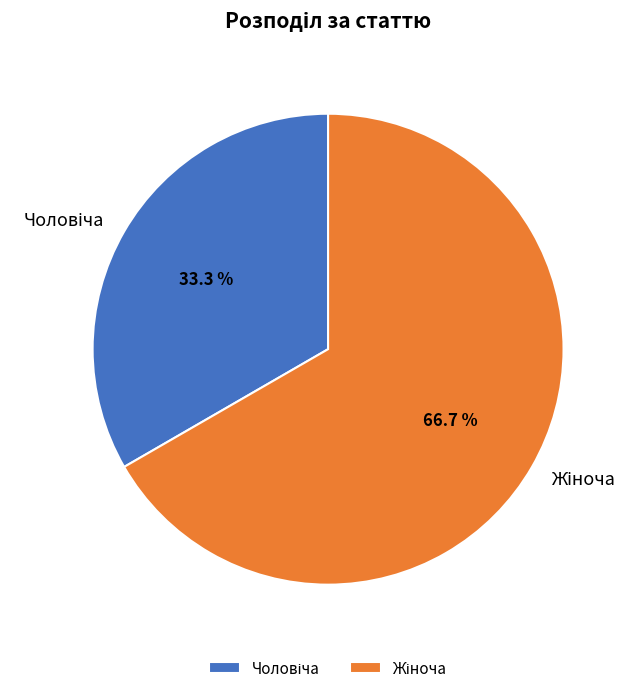

Is there any slice that represents more than half of the pie?

Yes